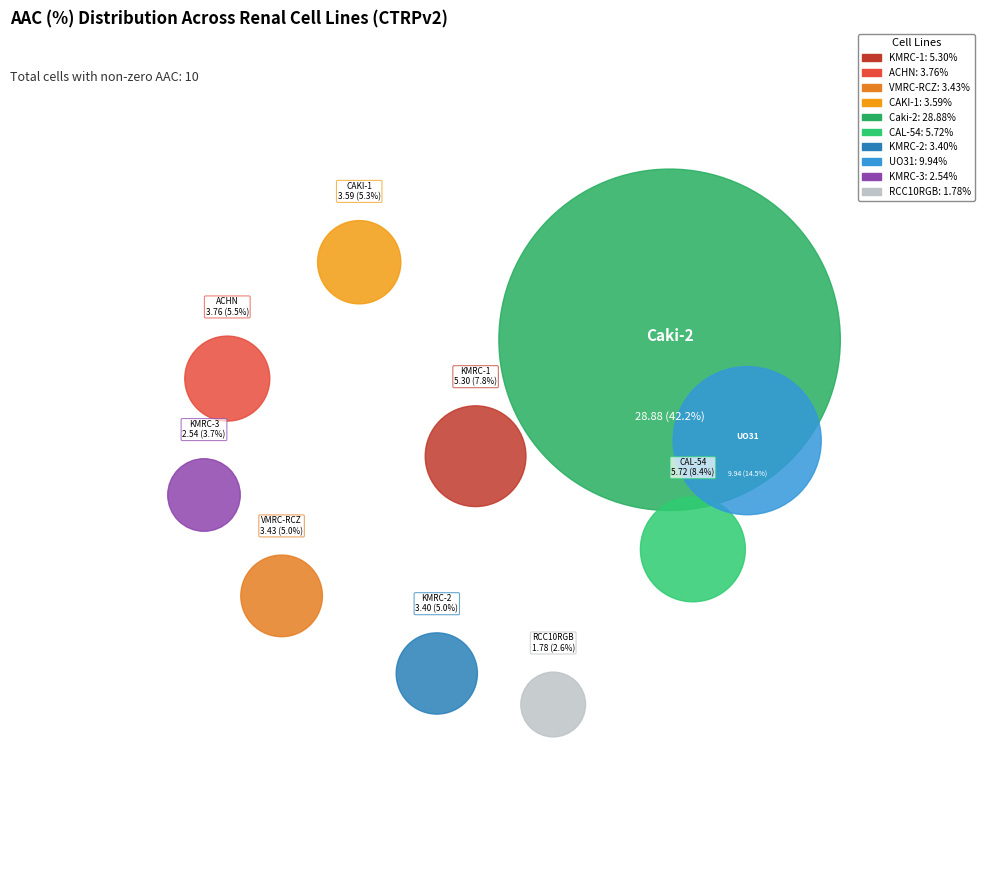

Between KMRC-3 and Caki-2, which is larger?

Caki-2